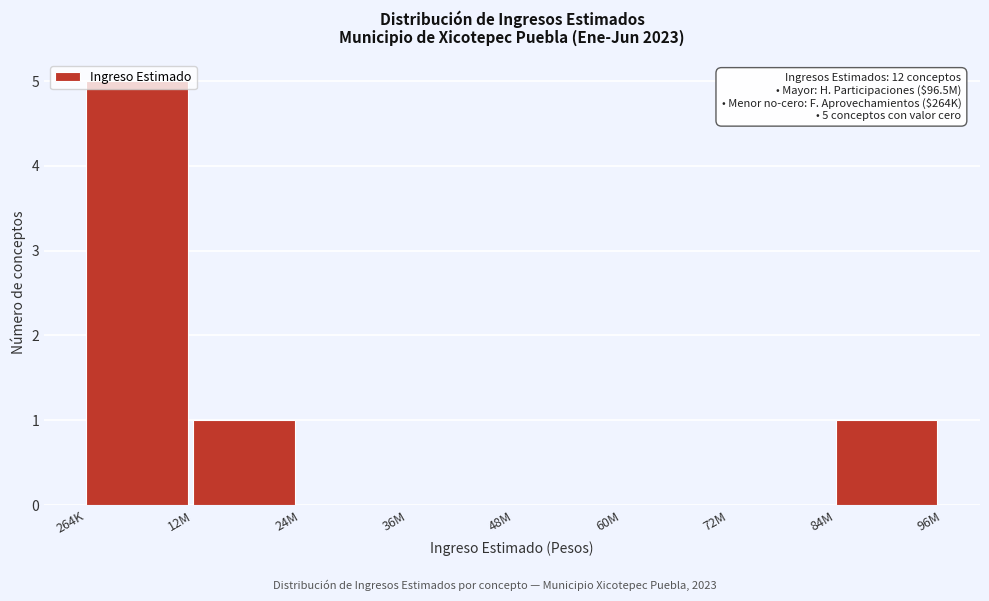

Which has a higher value, 12M or 60M?

12M